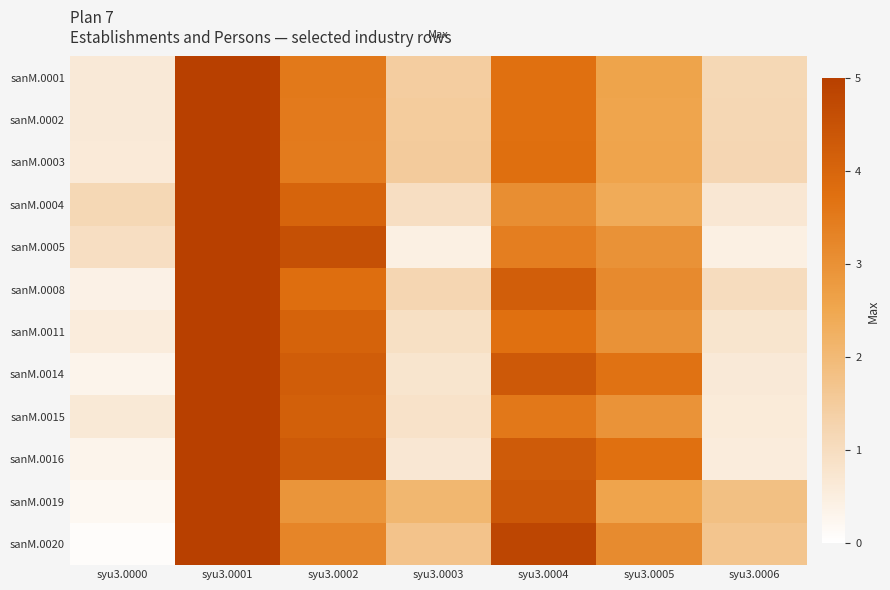

Reading left to right, list all the values displayed in this chart.

sanM.0001: syu3.0000=0.6	syu3.0001=5.0	syu3.0002=3.5	syu3.0003=1.5	syu3.0004=3.7	syu3.0005=2.6	syu3.0006=1.2
sanM.0002: syu3.0000=0.6	syu3.0001=5.0	syu3.0002=3.5	syu3.0003=1.5	syu3.0004=3.7	syu3.0005=2.6	syu3.0006=1.2
sanM.0003: syu3.0000=0.6	syu3.0001=5.0	syu3.0002=3.5	syu3.0003=1.5	syu3.0004=3.8	syu3.0005=2.6	syu3.0006=1.2
sanM.0004: syu3.0000=1.2	syu3.0001=5.0	syu3.0002=4.0	syu3.0003=1.0	syu3.0004=3.1	syu3.0005=2.4	syu3.0006=0.7
sanM.0005: syu3.0000=1.0	syu3.0001=5.0	syu3.0002=4.6	syu3.0003=0.4	syu3.0004=3.4	syu3.0005=3.0	syu3.0006=0.4
sanM.0008: syu3.0000=0.4	syu3.0001=5.0	syu3.0002=3.8	syu3.0003=1.2	syu3.0004=4.2	syu3.0005=3.2	syu3.0006=1.0
sanM.0011: syu3.0000=0.6	syu3.0001=5.0	syu3.0002=4.1	syu3.0003=0.9	syu3.0004=3.7	syu3.0005=3.0	syu3.0006=0.8
sanM.0014: syu3.0000=0.3	syu3.0001=5.0	syu3.0002=4.2	syu3.0003=0.8	syu3.0004=4.3	syu3.0005=3.7	syu3.0006=0.6
sanM.0015: syu3.0000=0.6	syu3.0001=5.0	syu3.0002=4.1	syu3.0003=0.9	syu3.0004=3.6	syu3.0005=3.0	syu3.0006=0.6
sanM.0016: syu3.0000=0.3	syu3.0001=5.0	syu3.0002=4.3	syu3.0003=0.7	syu3.0004=4.3	syu3.0005=3.7	syu3.0006=0.5
sanM.0019: syu3.0000=0.2	syu3.0001=5.0	syu3.0002=2.9	syu3.0003=2.1	syu3.0004=4.4	syu3.0005=2.6	syu3.0006=1.8
sanM.0020: syu3.0000=0.1	syu3.0001=5.0	syu3.0002=3.3	syu3.0003=1.7	syu3.0004=4.8	syu3.0005=3.1	syu3.0006=1.7